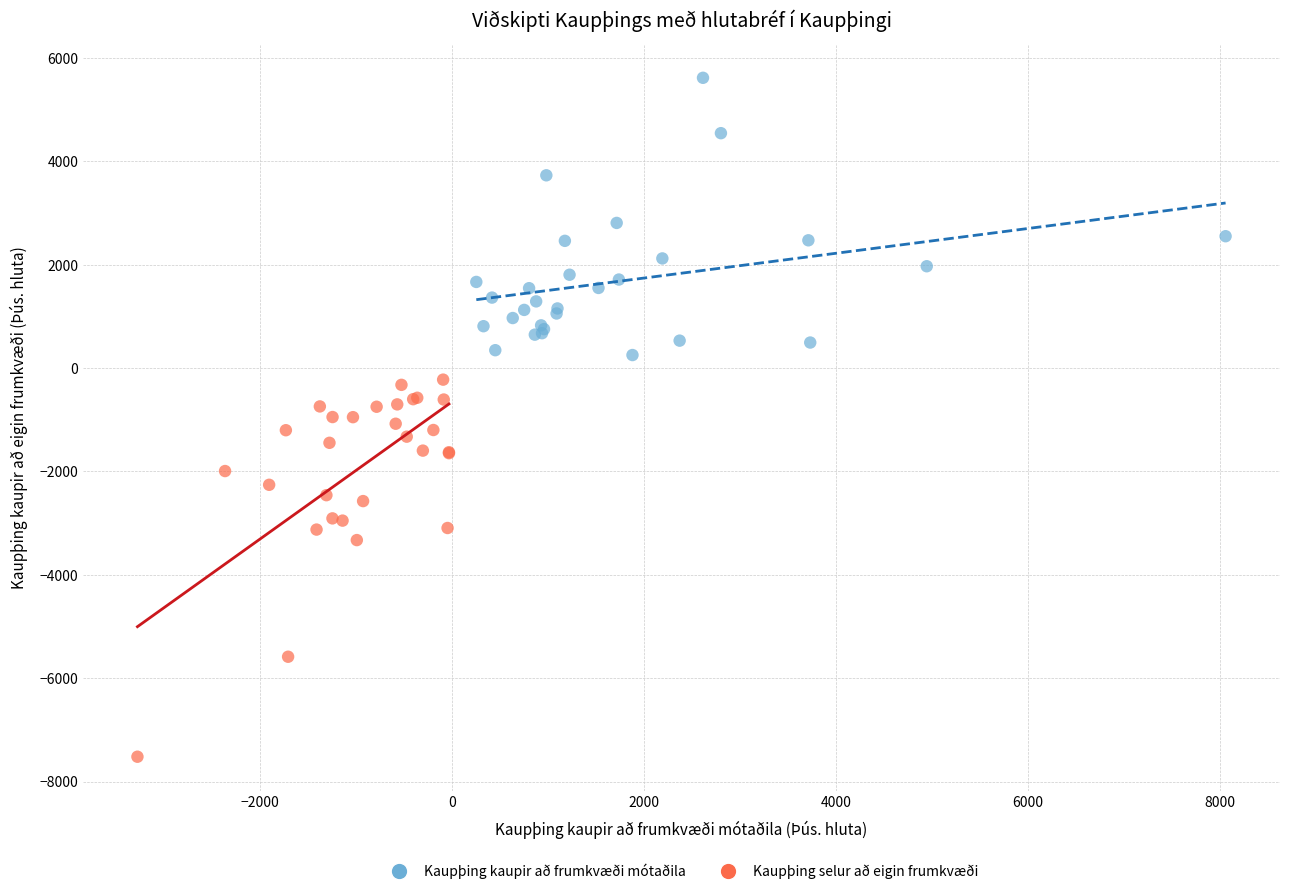

Which series has the largest Y range (max minus min)?

Kaupþing selur að eigin frumkvæði